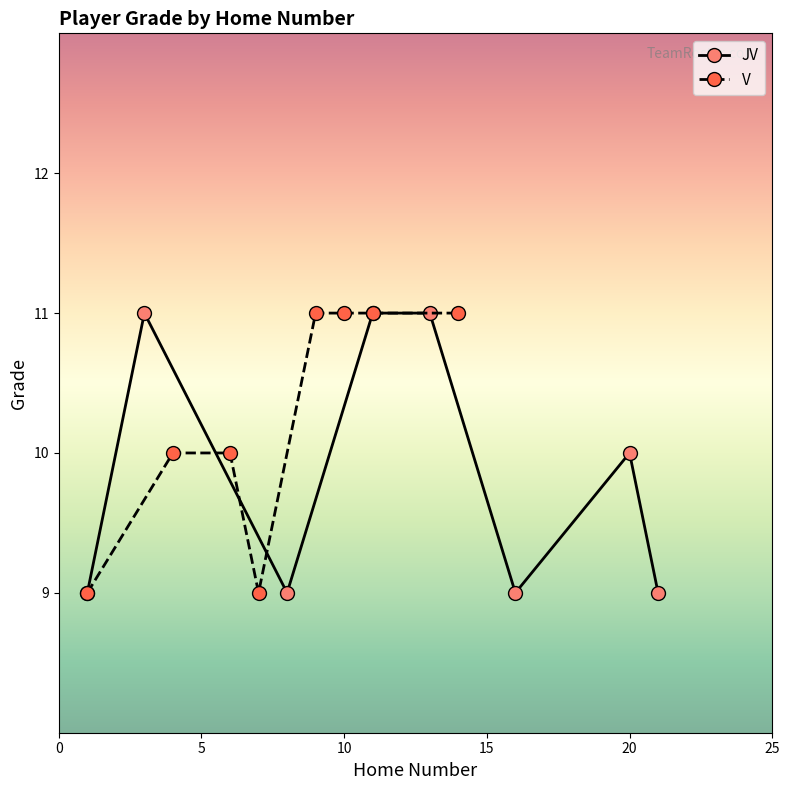

How many lines are shown in the chart?

2